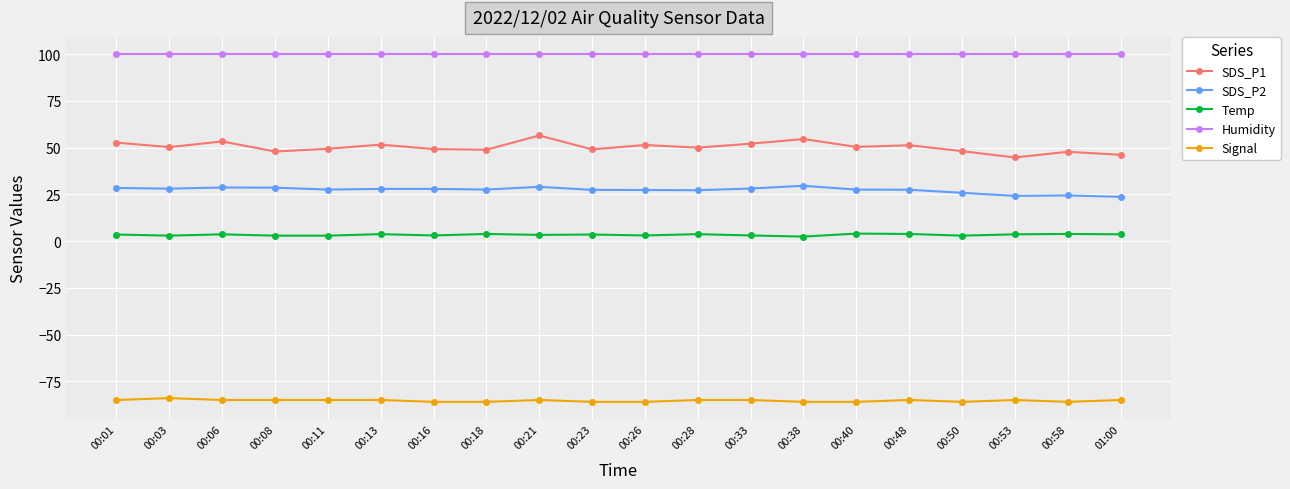

What is the label of the 2nd point from the right?

00:58